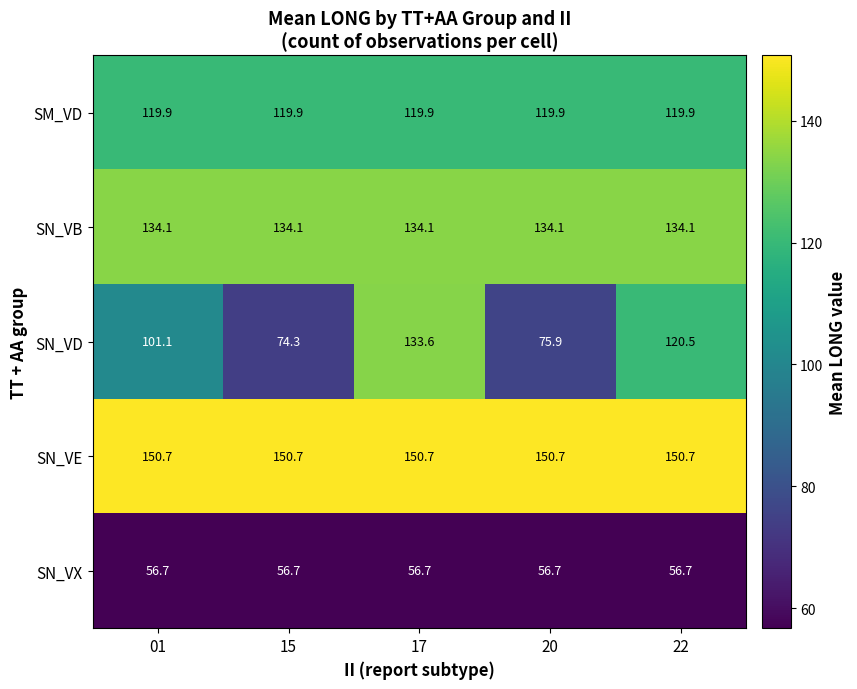

The SN_VD series shows 133.6 at 17. True or false?

True